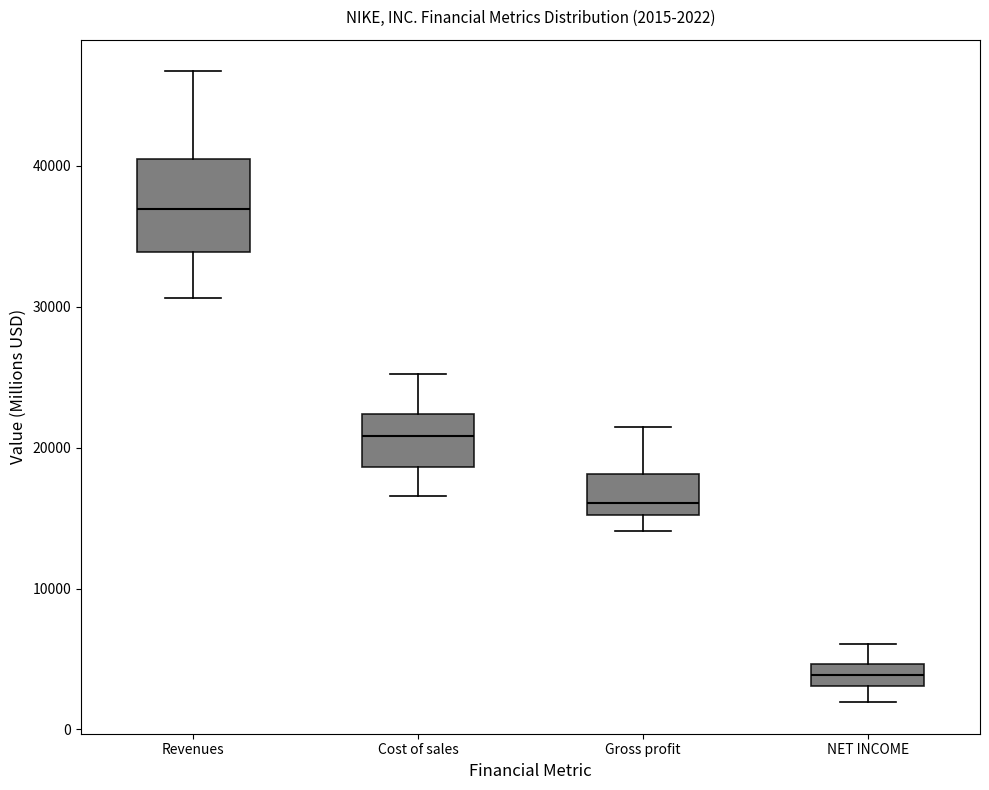

Which box's median line is the lowest?

NET INCOME